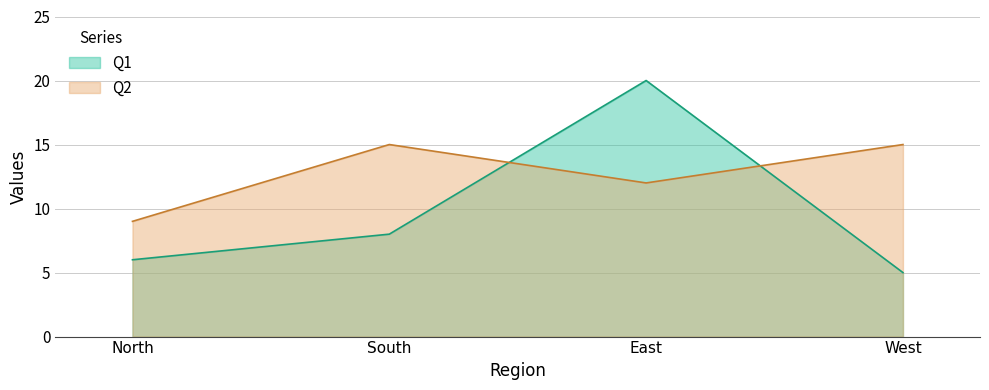

How many data points in Q2 are less than 15?

2